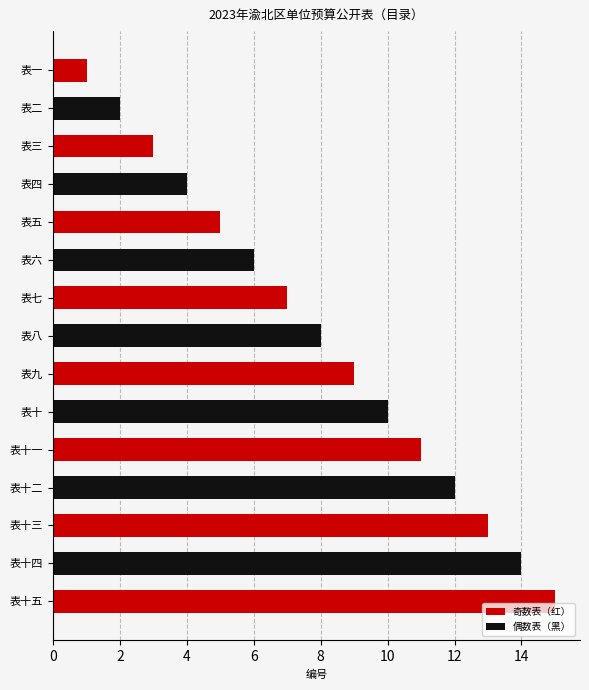

Which label corresponds to the smallest value in the chart?

表一